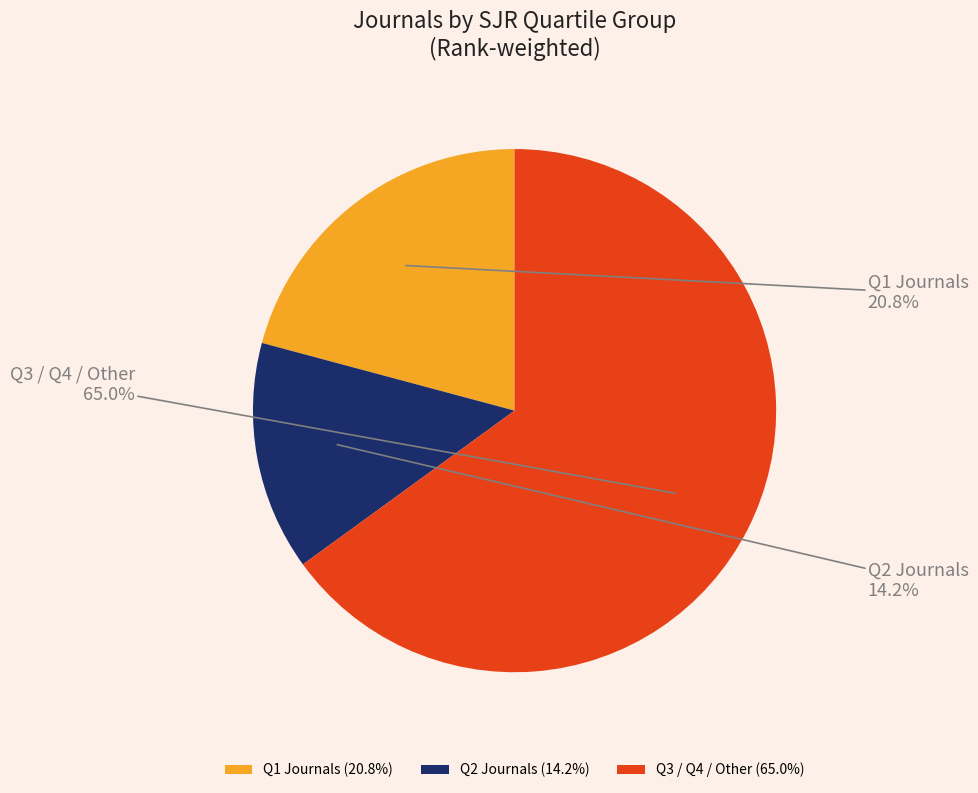

To the nearest percent, what is the difference between the largest and smallest slice percentages?

51%